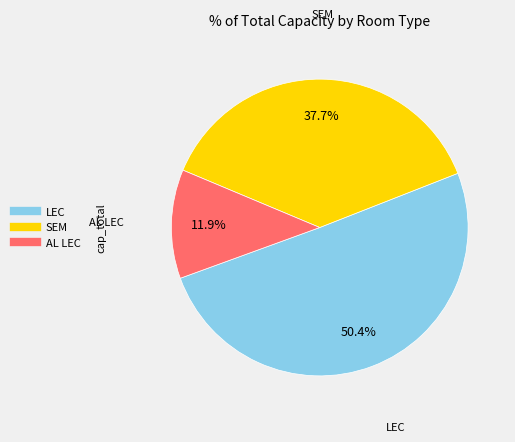

Is there a majority slice in this chart?

Yes